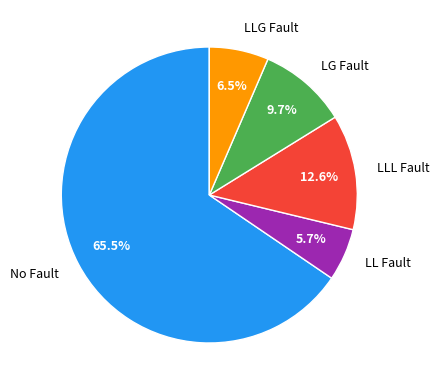

Does No Fault account for over 50% of the chart?

Yes